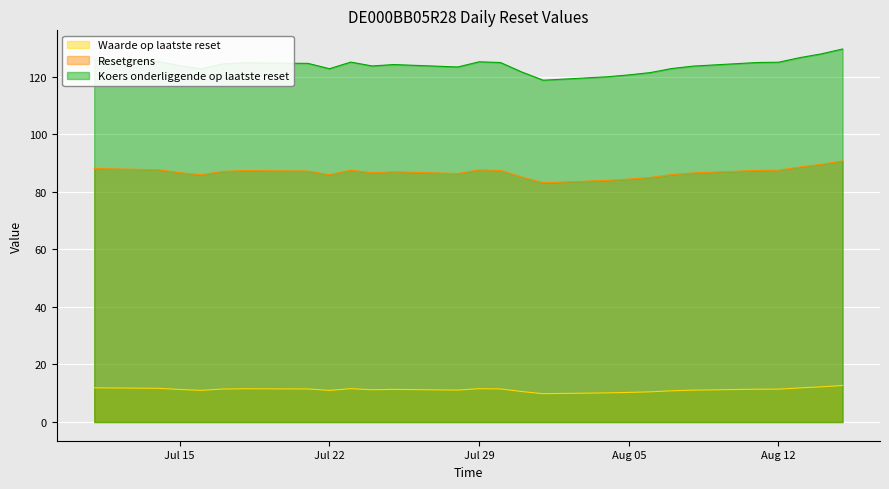

What is the greatest value displayed?

129.6